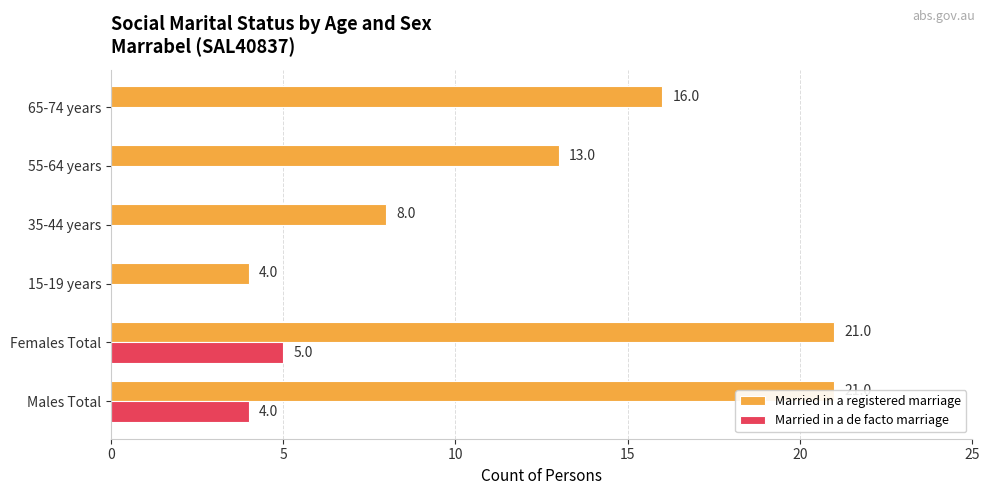

The value of Married in a registered marriage at 15-19 years is 1. True or false?

False